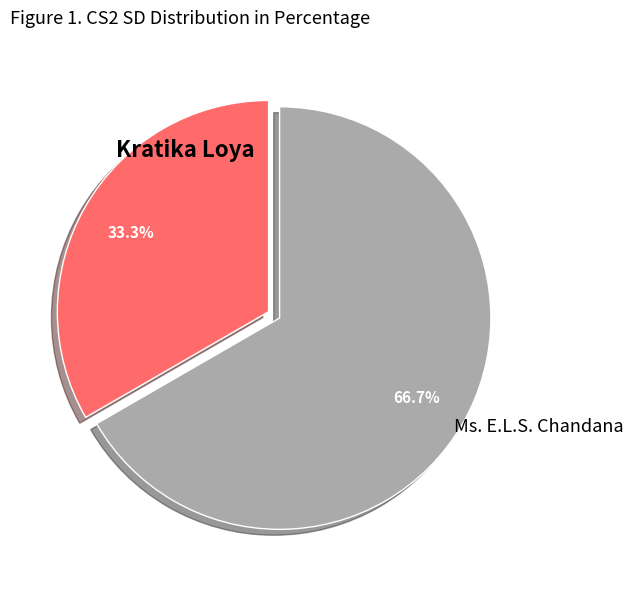

Is there a majority slice in this chart?

Yes